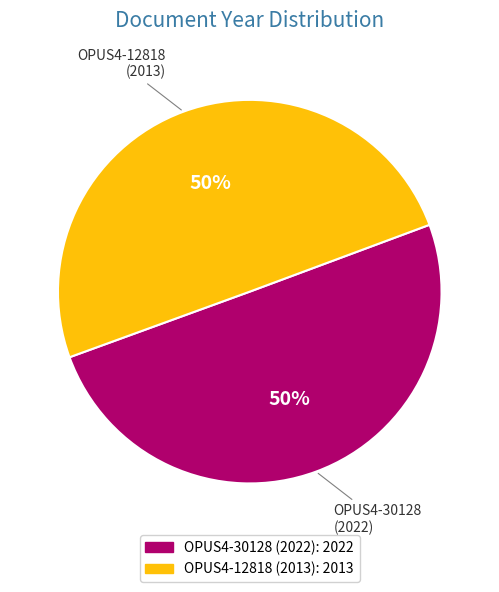

Combined, do OPUS4-12818 (2013) and OPUS4-30128 (2022) account for over 50%?

Yes